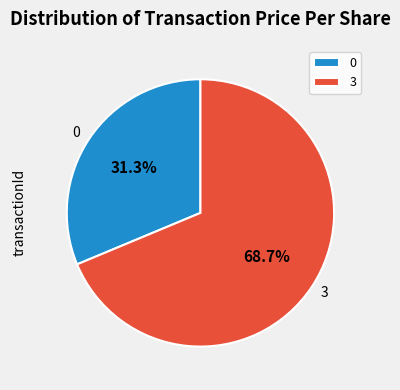

What percentage is the 0 slice, to the nearest percent?

31%